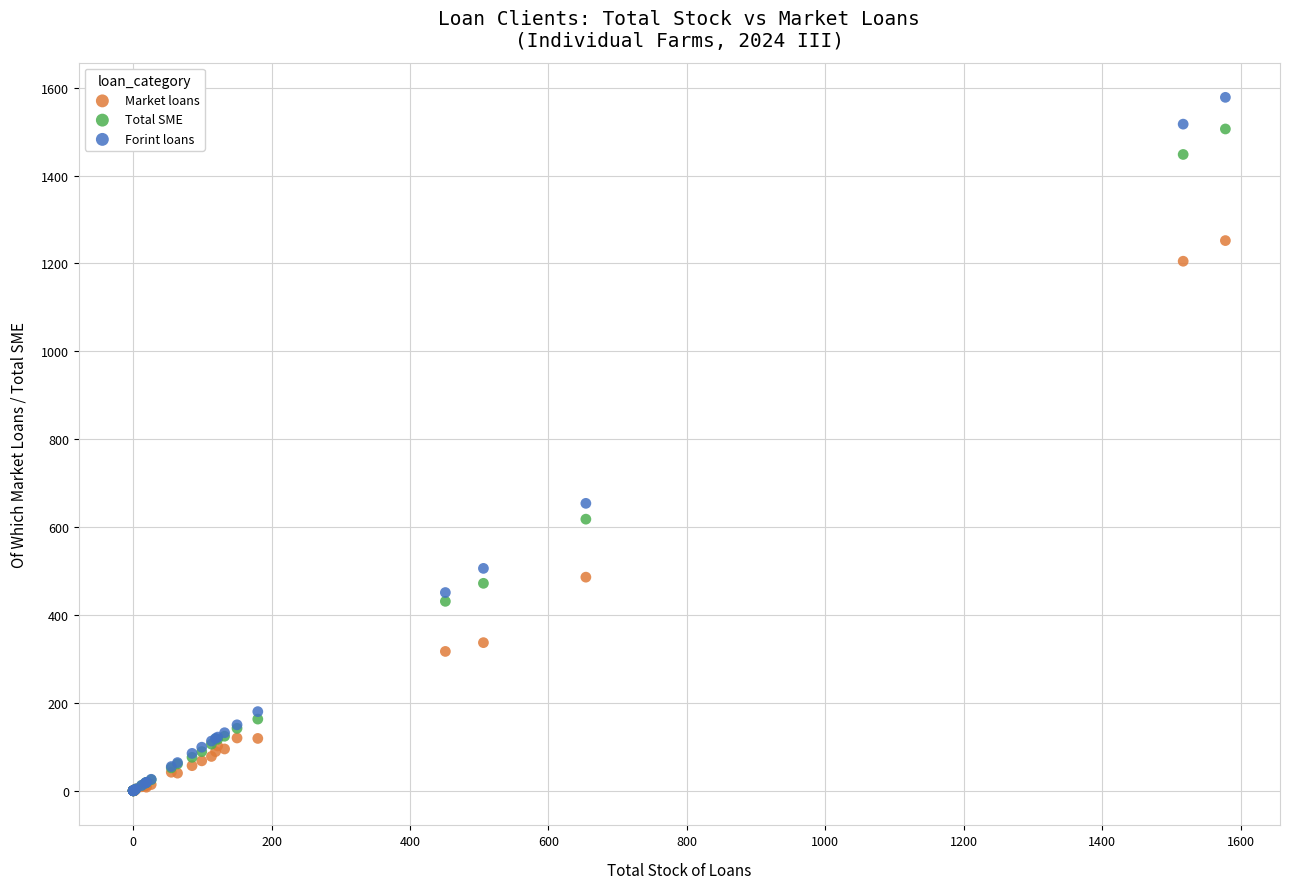

What are all the series names shown in the legend?

Market loans, Total SME, Forint loans